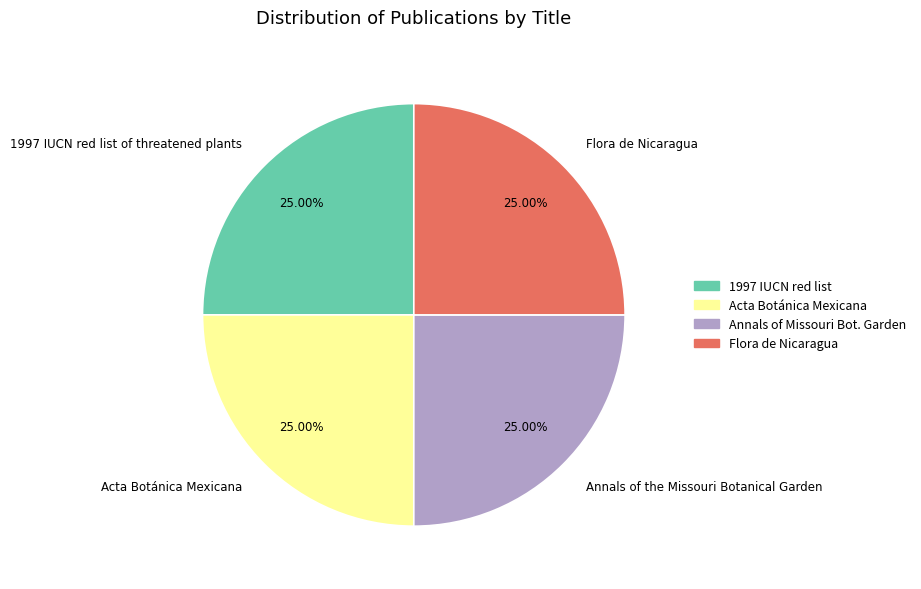

How many slices are in this pie chart?

4